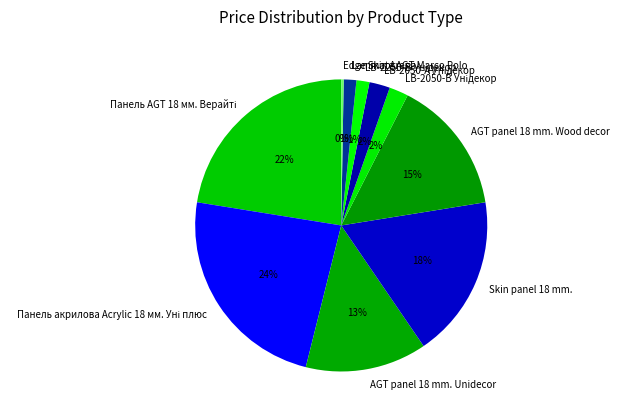

True or false: Skin panel 18 mm. accounts for 18% of the total.

True